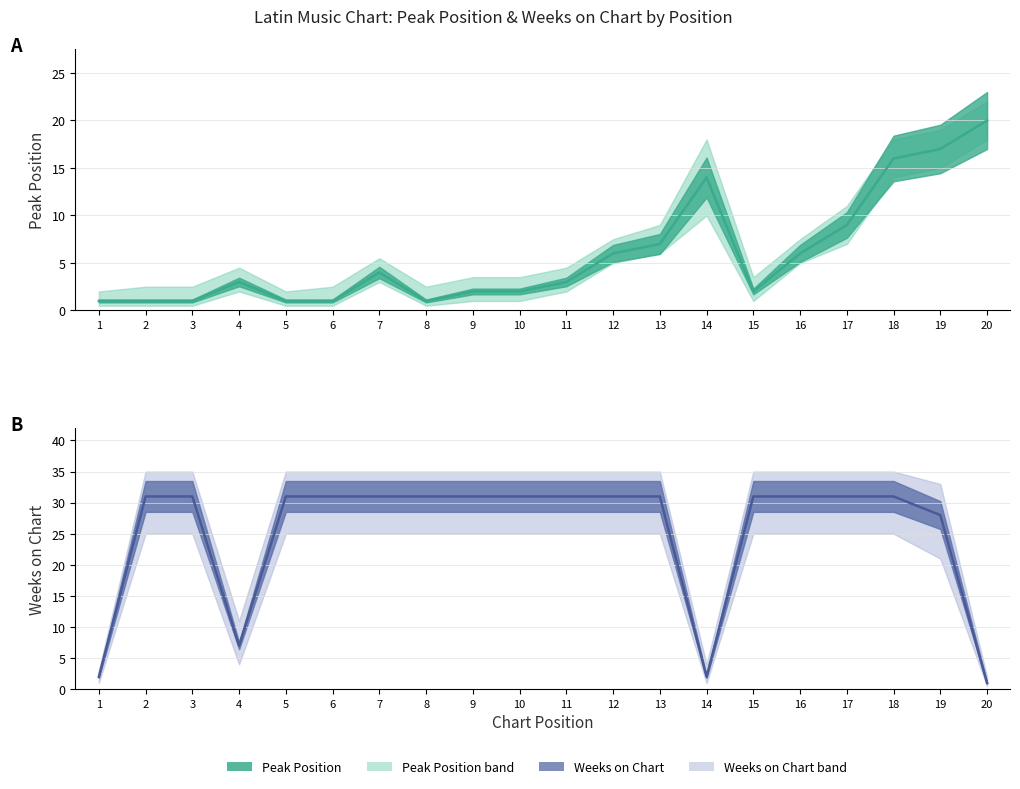

List the labels in order of Peak Position value, smallest first.

1, 2, 3, 5, 6, 8, 9, 10, 15, 4, 11, 7, 12, 16, 13, 17, 14, 18, 19, 20